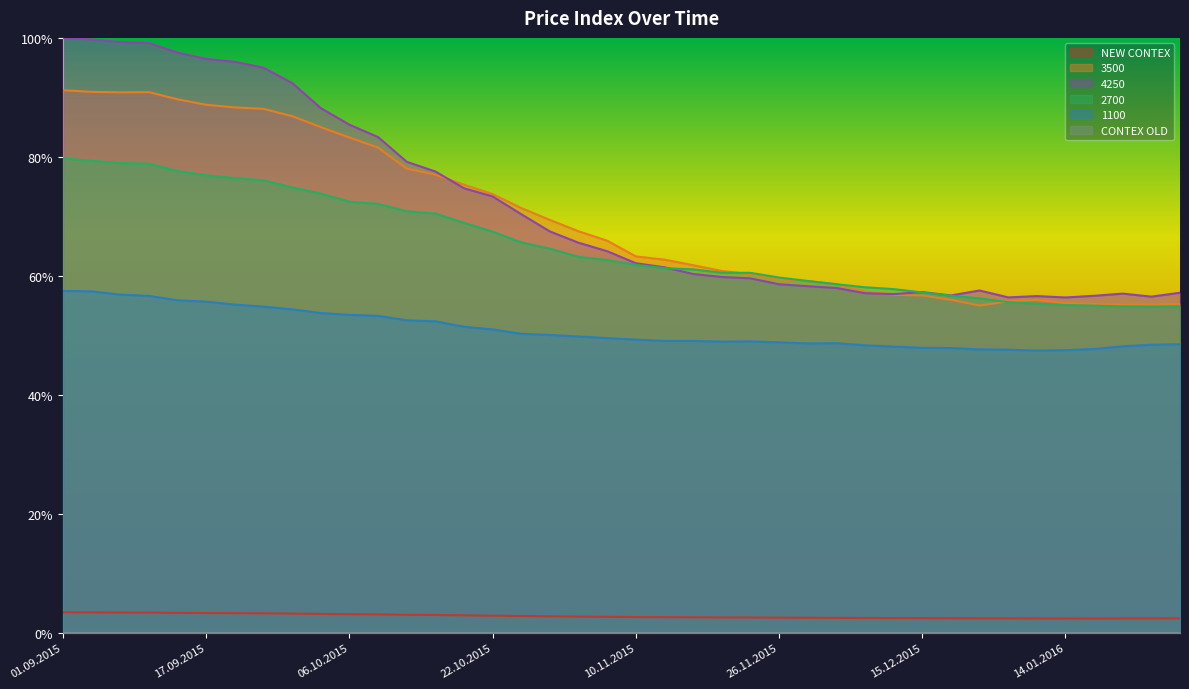

What is the lowest value of the 2700 series?

0.5